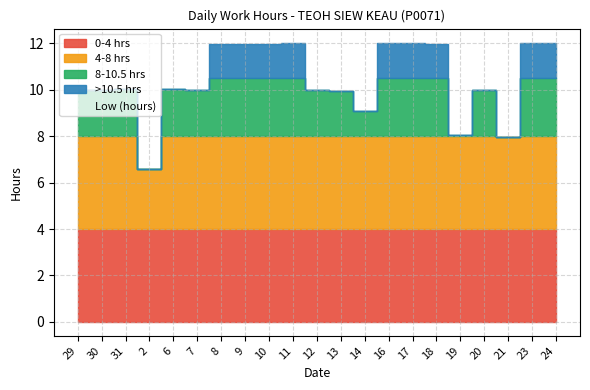

Does the chart have visible grid lines?

Yes